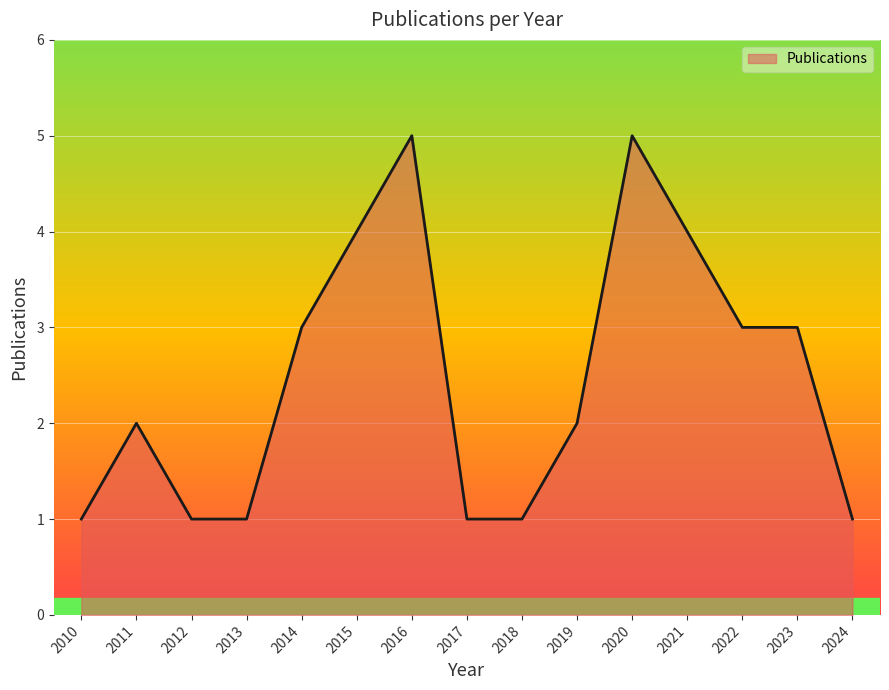

How many lines are shown in the chart?

1